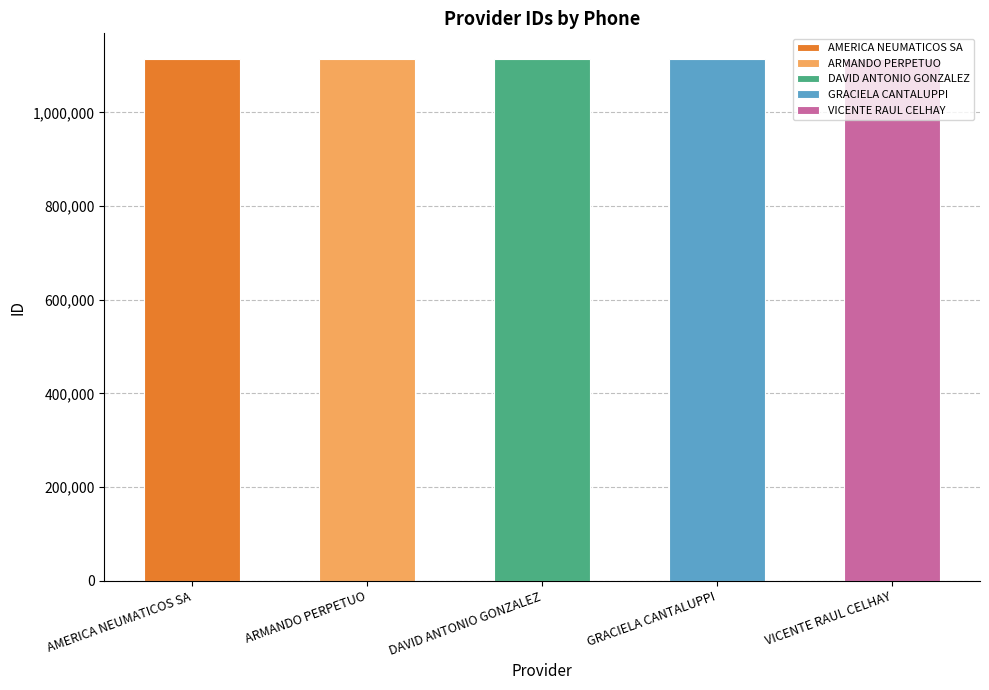

How many values are below 1112918?

2